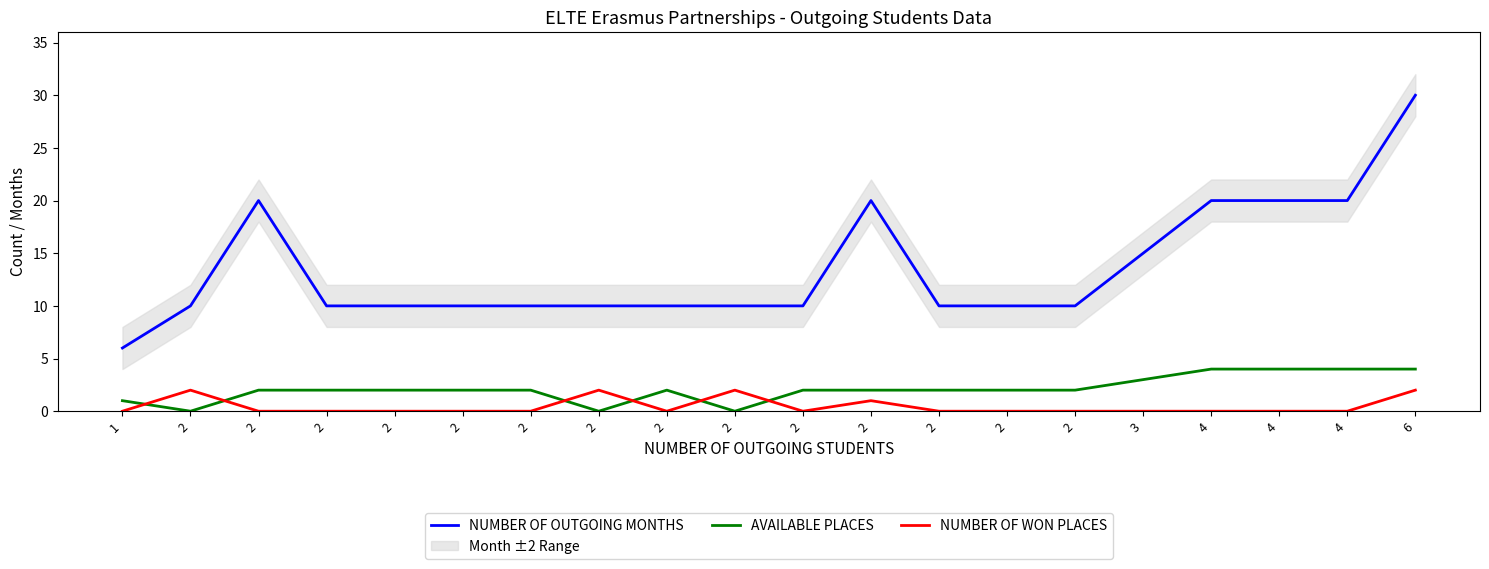

Which category has the lowest value in the NUMBER OF OUTGOING MONTHS series?

1